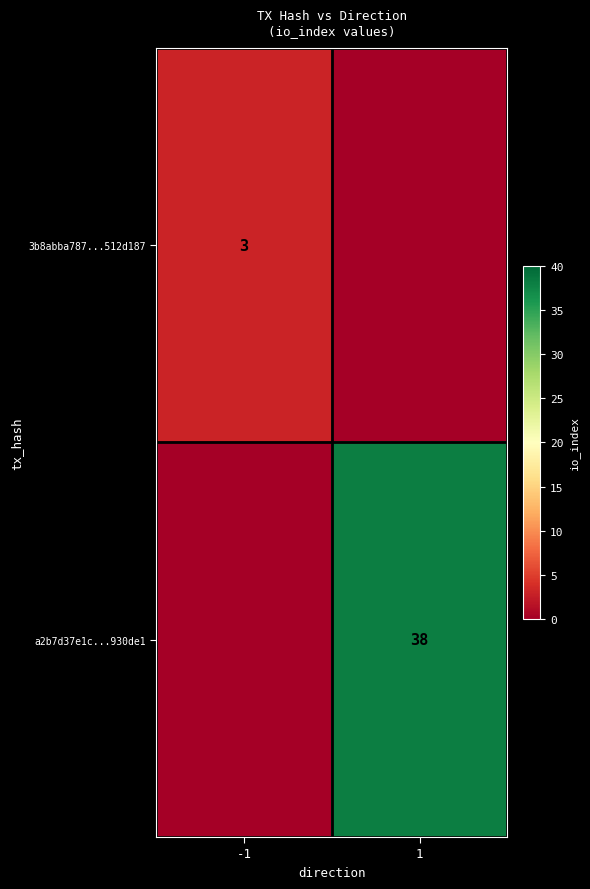

Is it true that a2b7d37e1c...930de1 equals 26 at 1?

False